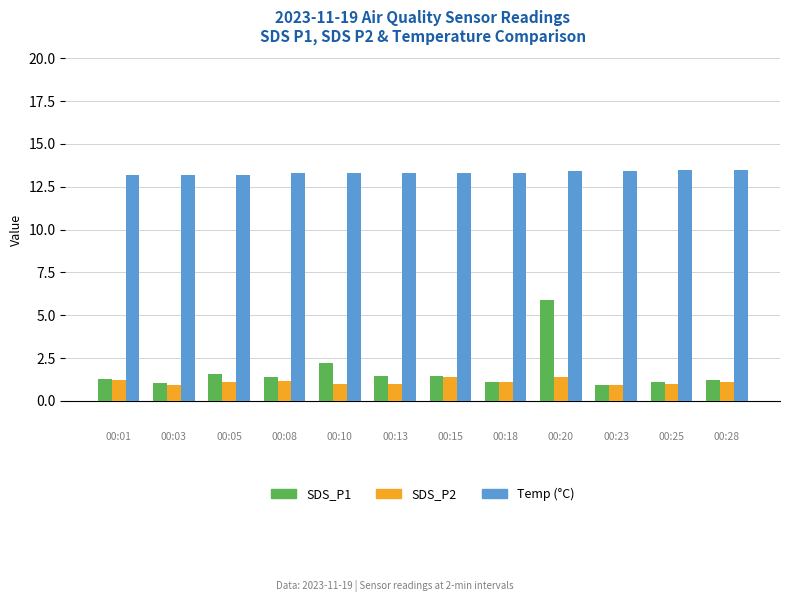

What is the maximum value shown in the chart?

13.5